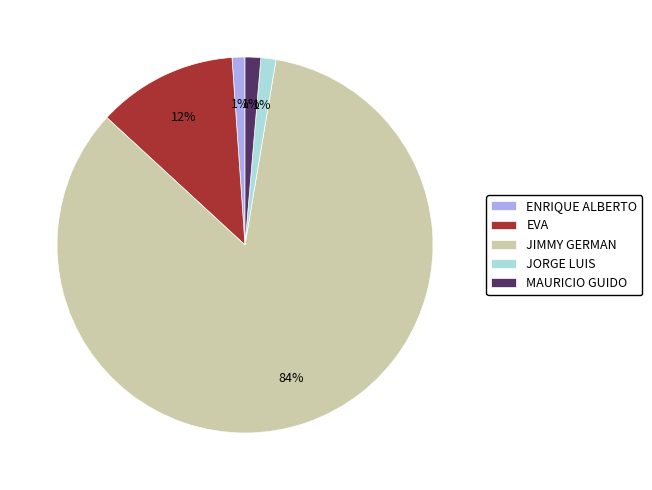

The JORGE LUIS slice represents 11% of the pie. True or false?

False